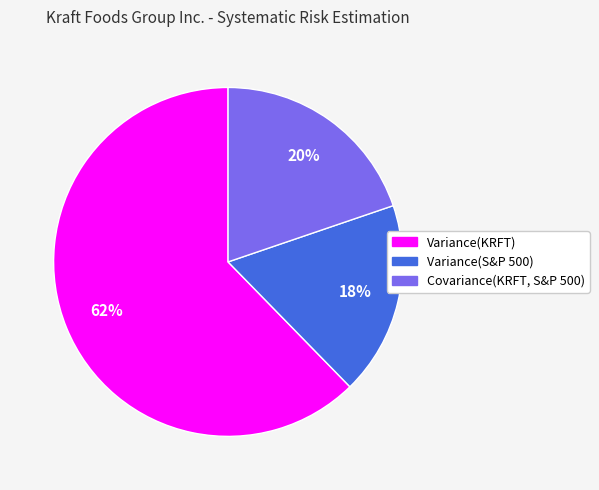

What is the largest slice in the pie chart?

Variance(KRFT)